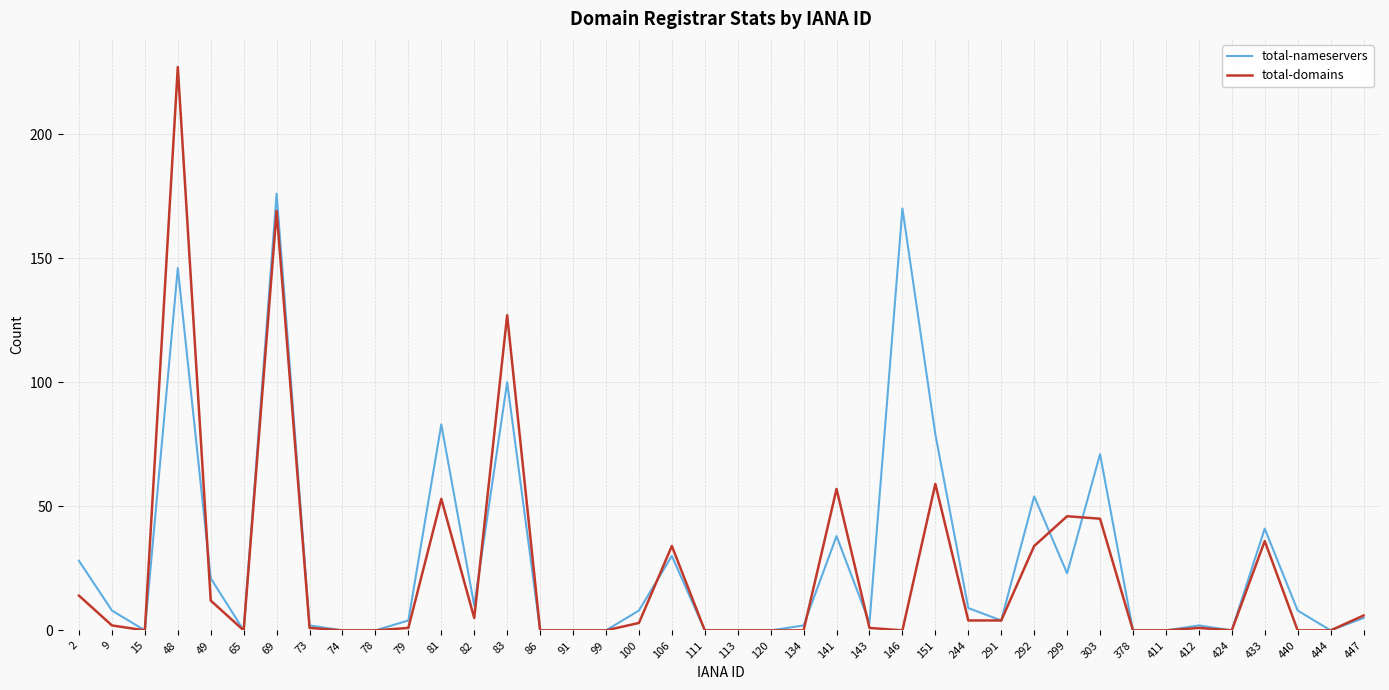

What is the maximum value for total-nameservers?

176